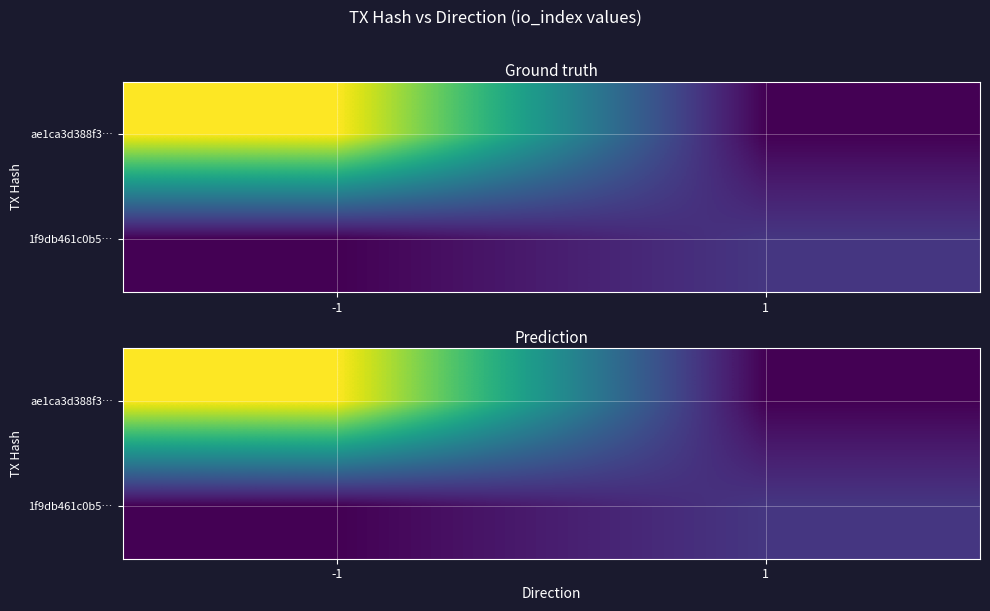

At which label does ae1ca3d388f3… first exceed 128?

-1